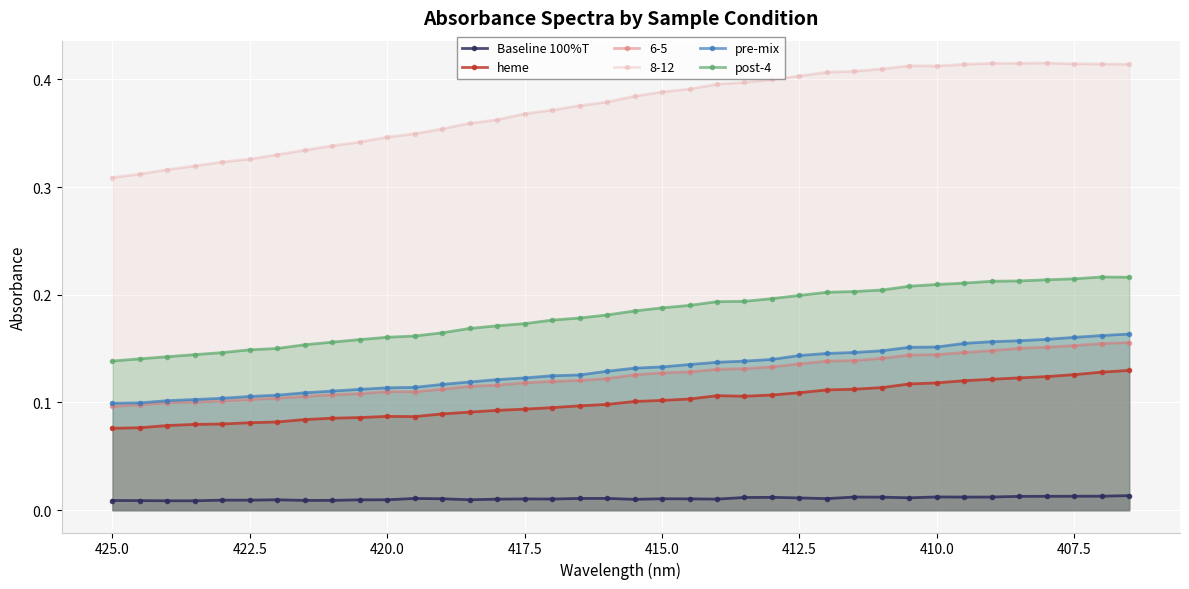

What is the difference between the maximum and minimum values in the post-4 series?

0.1